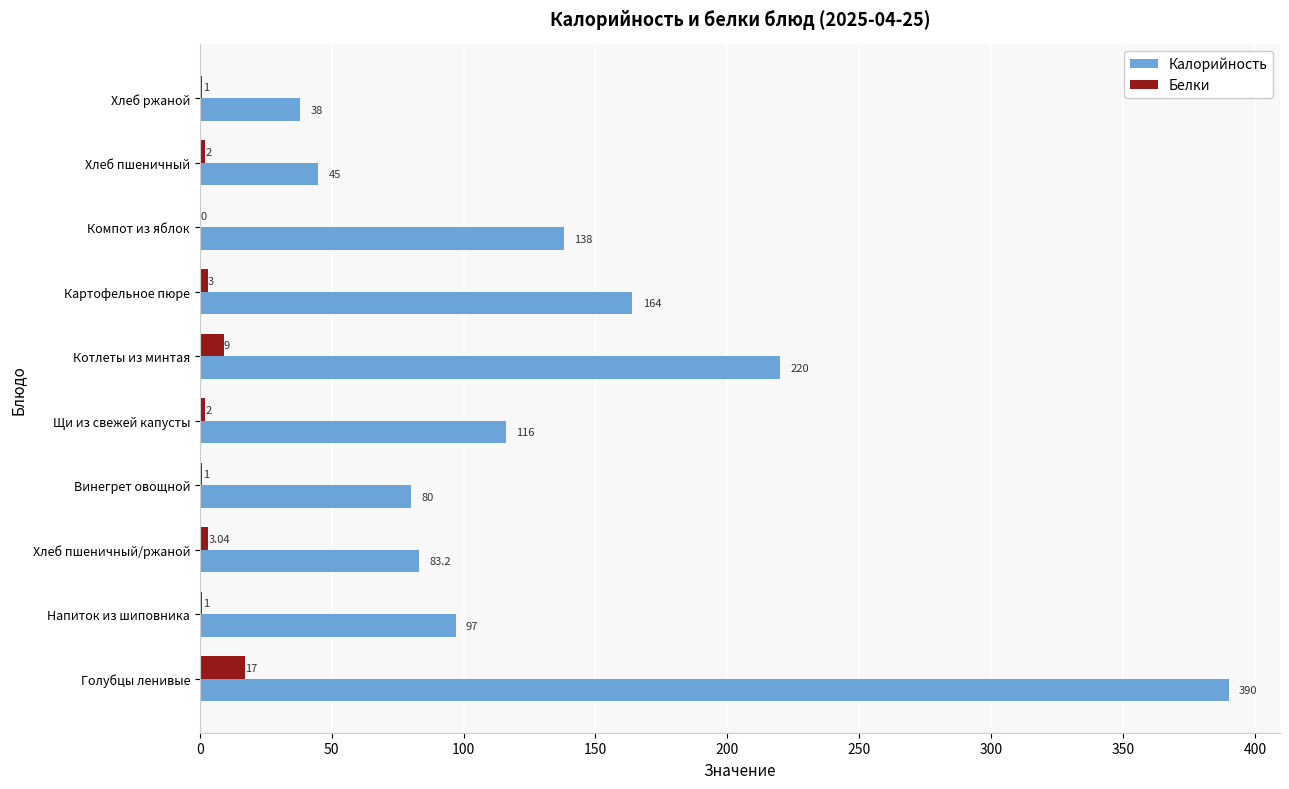

Which label corresponds to the largest value in the chart?

Голубцы ленивые